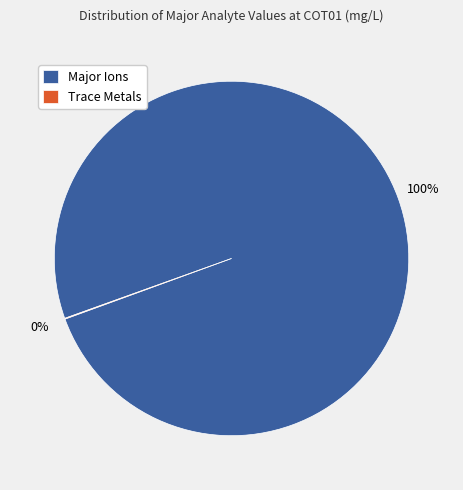

What is the largest slice in the pie chart?

Major Ions